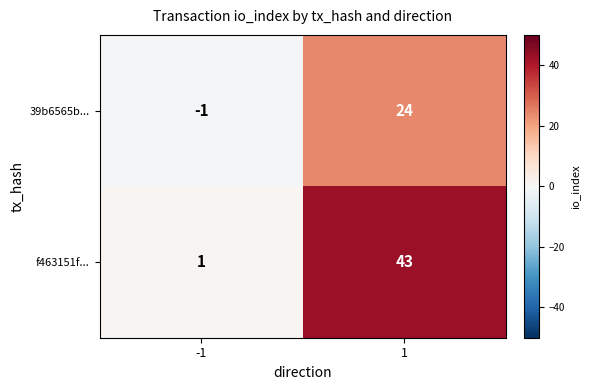

Rank the series by their maximum value, from highest to lowest.

f463151f..., 39b6565b...